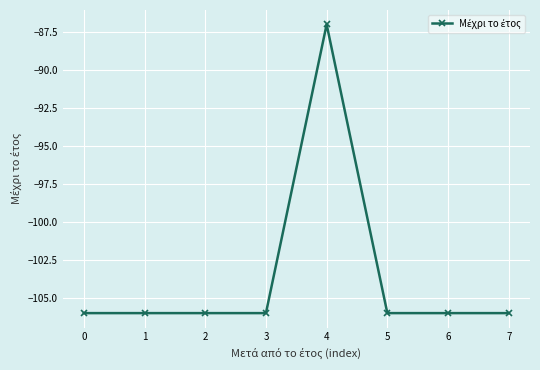

What is the approximate value at 4?

-87